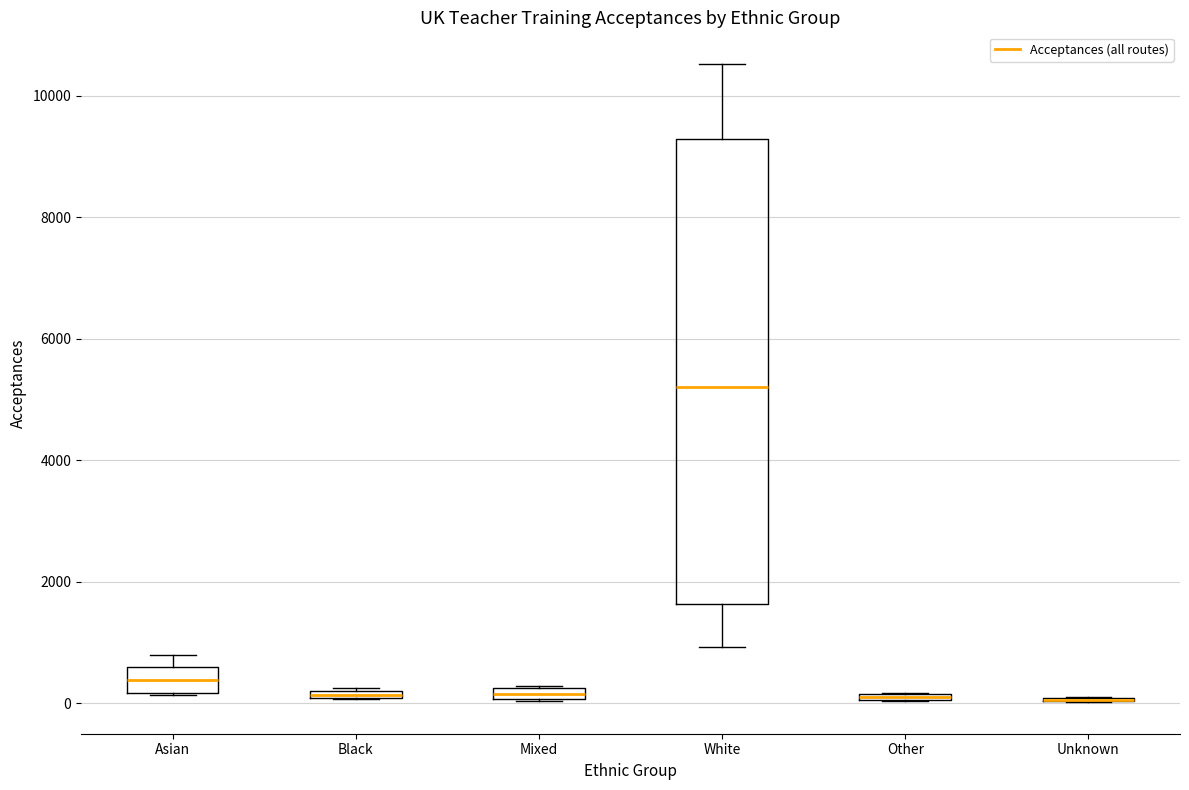

Comparing the boxes themselves (not the whiskers), which one is the tallest?

White